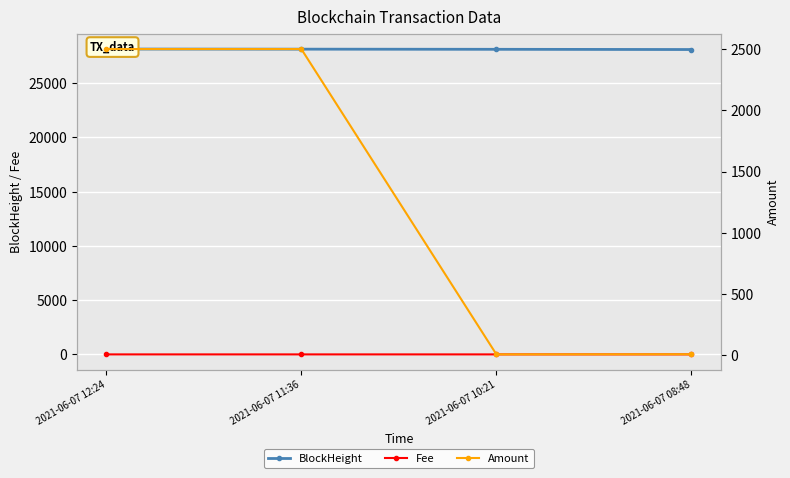

List the series in order of their peak value, highest first.

BlockHeight, Amount, Fee